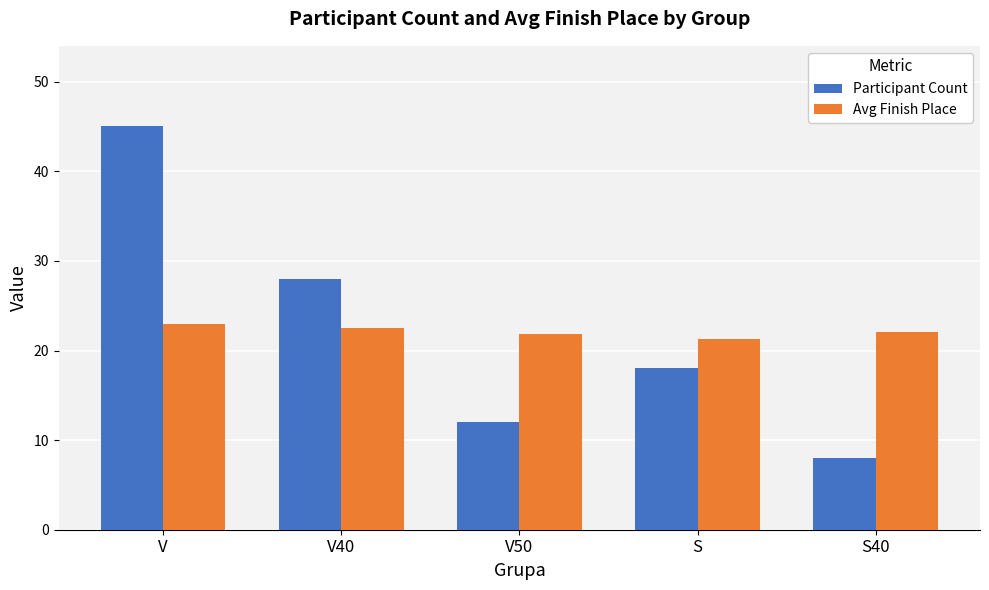

What is the spread (max minus min) of values at V50?

9.8